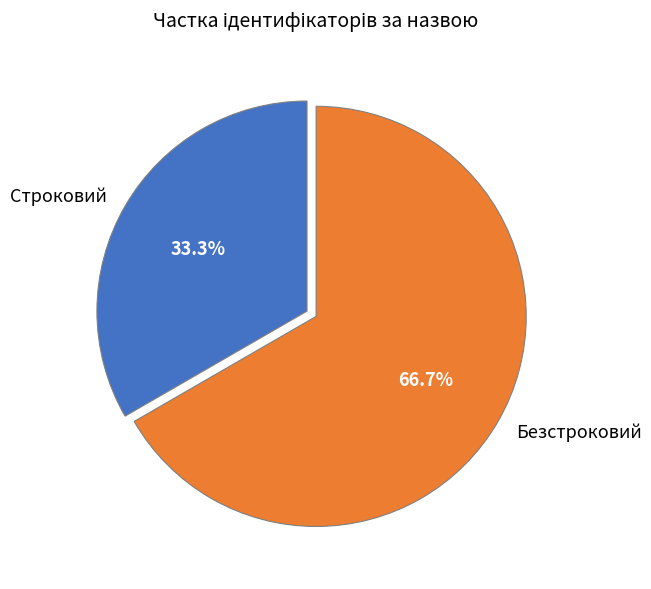

To the nearest percent, what is the average slice percentage?

50%